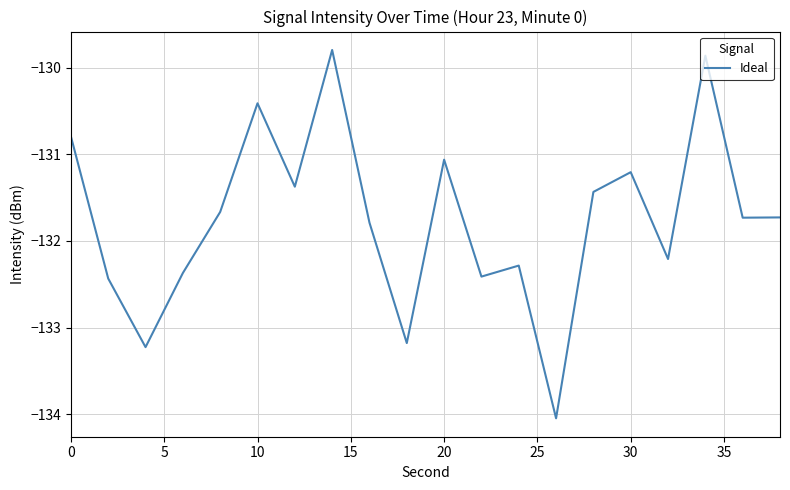

What is the difference between the maximum and minimum values?

4.3